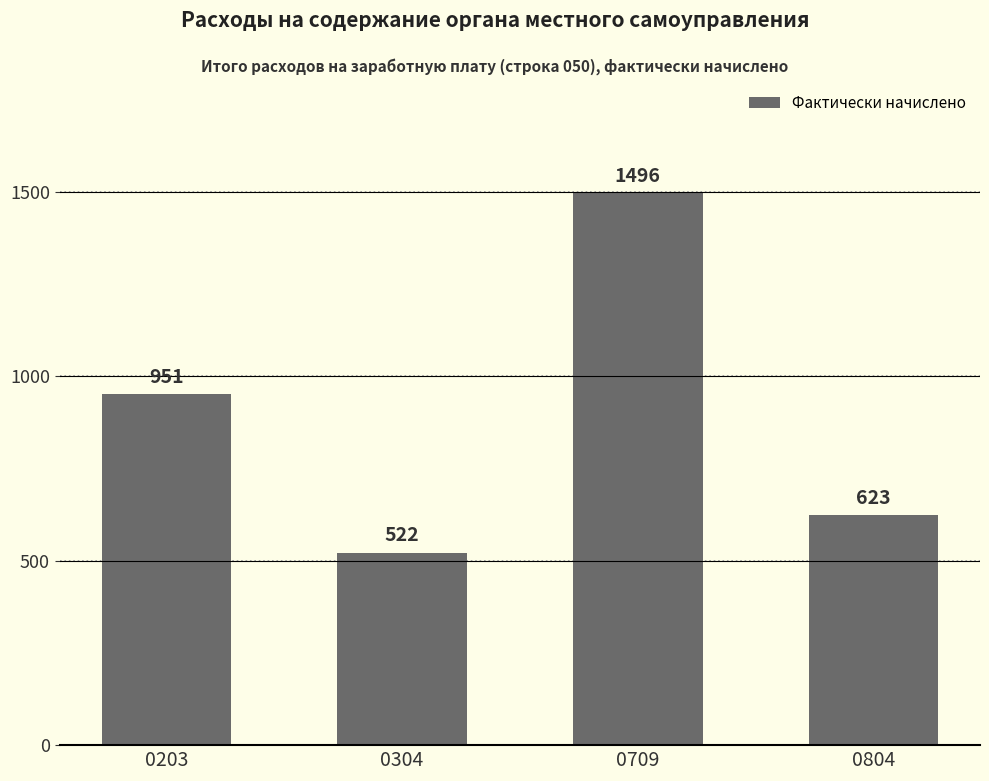

At which category does the chart reach its peak across all series?

0709